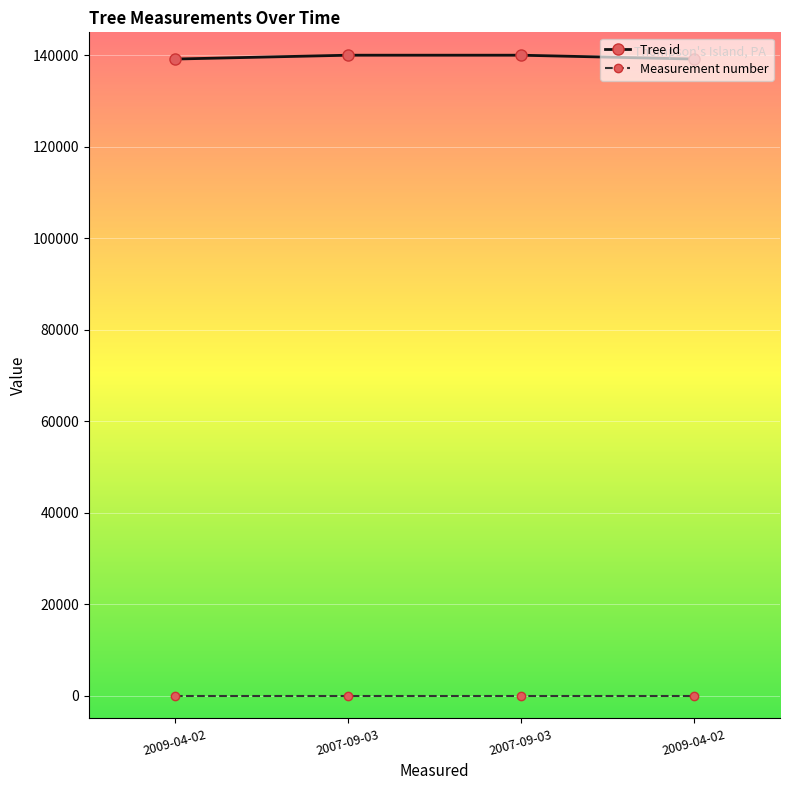

Which category has the lowest value in the Measurement number series?

2009-04-02